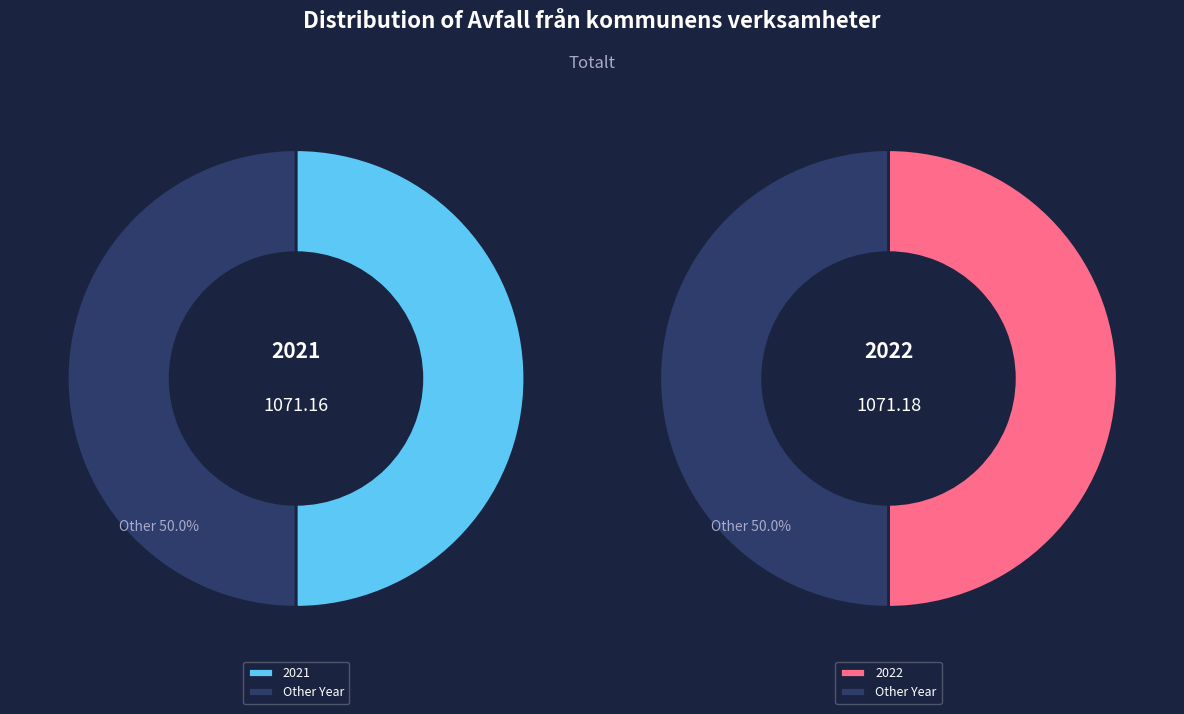

Rank the categories by value from highest to lowest.

2022, 2021